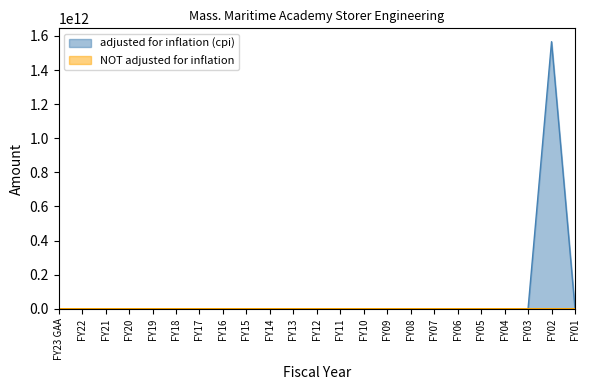

True or false: adjusted for inflation (cpi) has more than 0 interior local peaks.

True